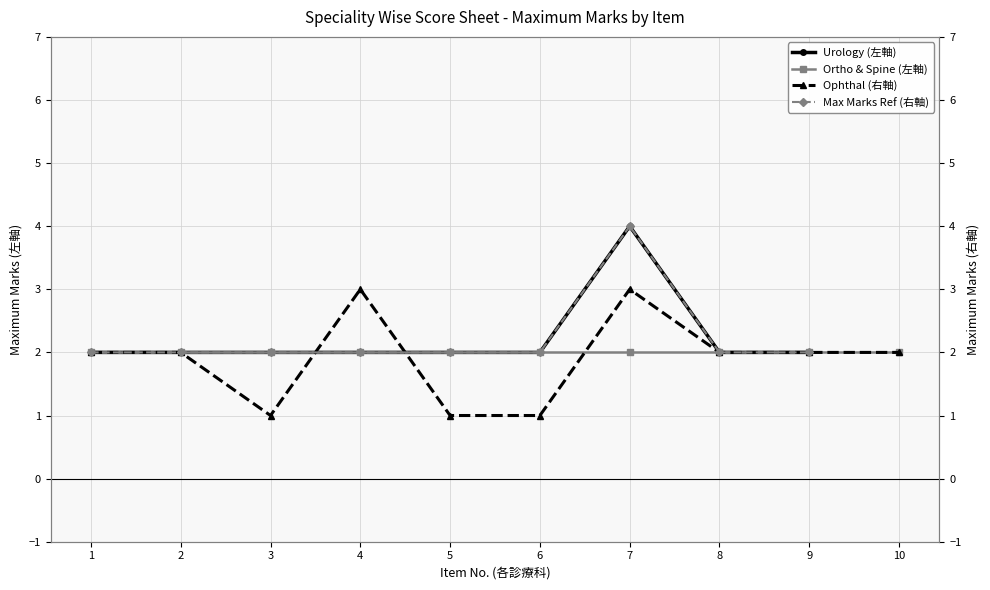

Which series has the largest range (max minus min)?

Urology (左軸)